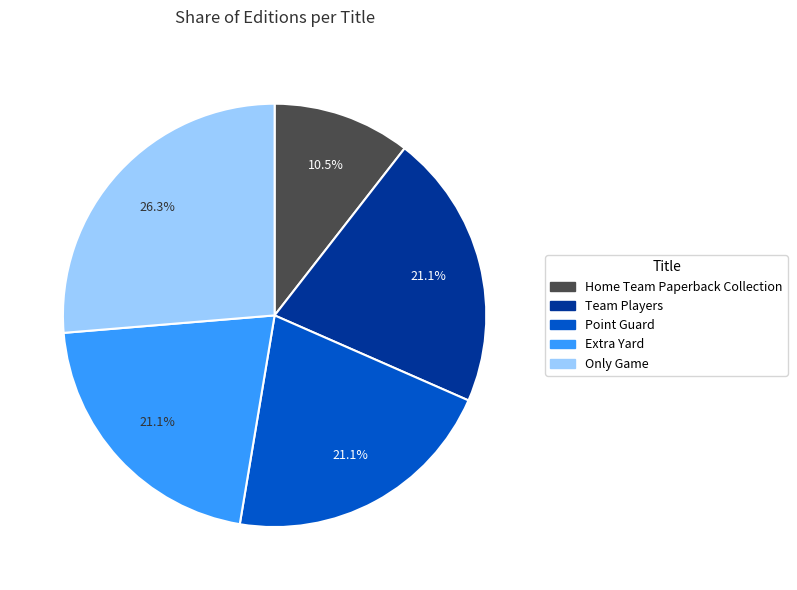

What is the smallest slice in the pie chart?

Home Team Paperback Collection